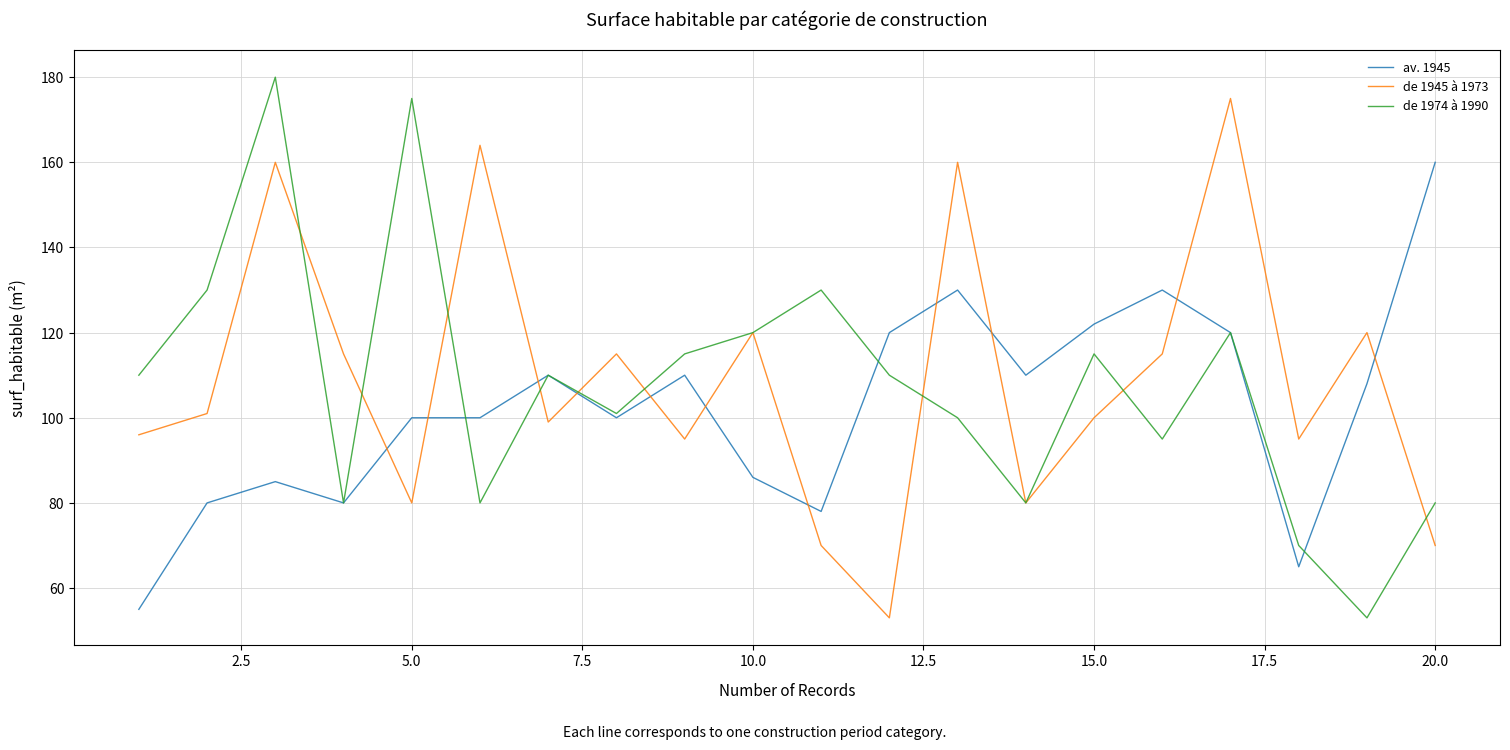

How many values in the de 1945 à 1973 series are below 101?

10